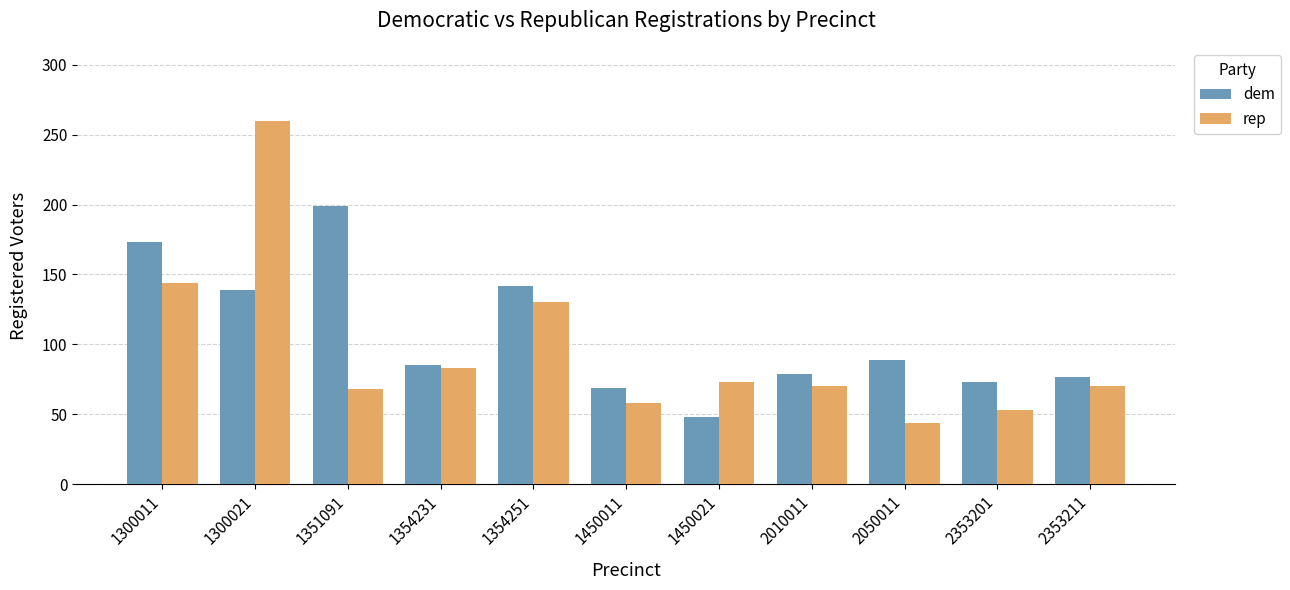

What is the difference between the highest and lowest values at 2353201?

20